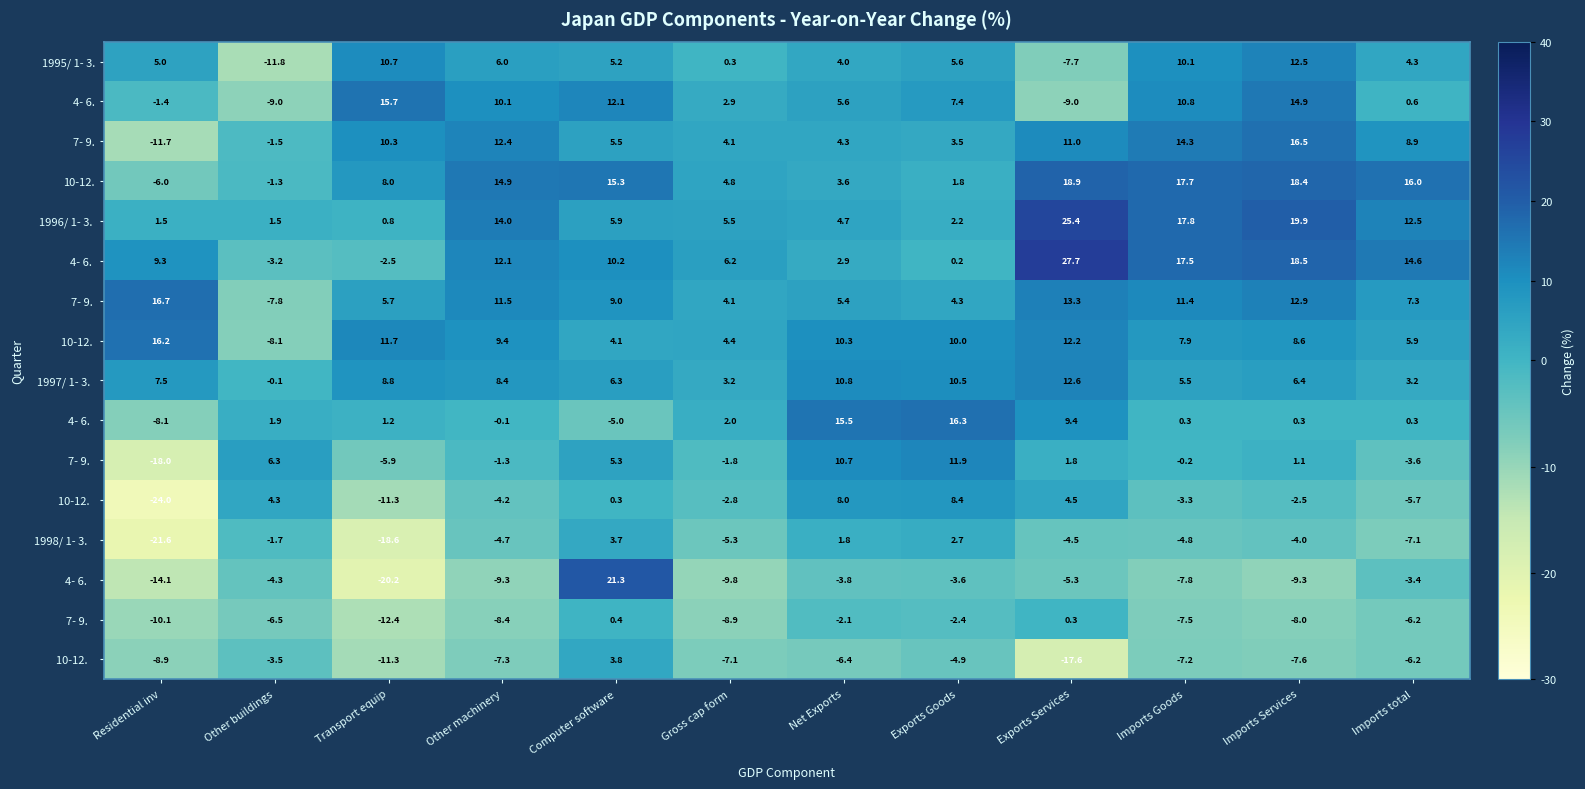

What is the total value across all series at Other machinery?

63.5